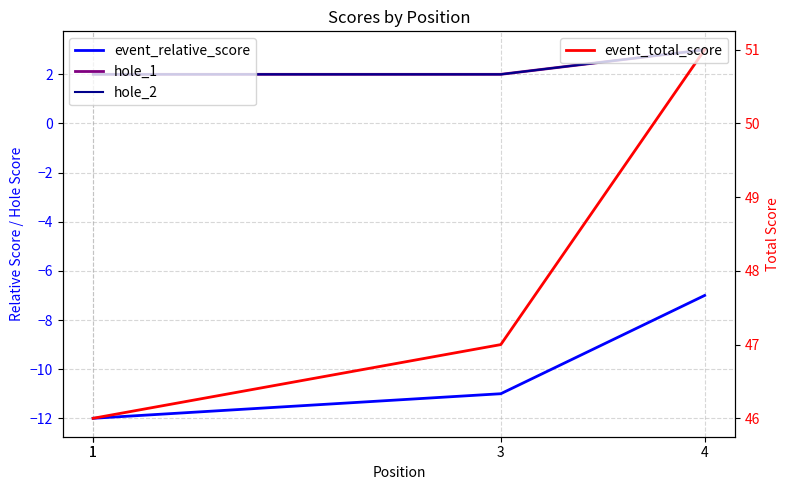

Is it true that hole_2 equals 3 at 1?

False